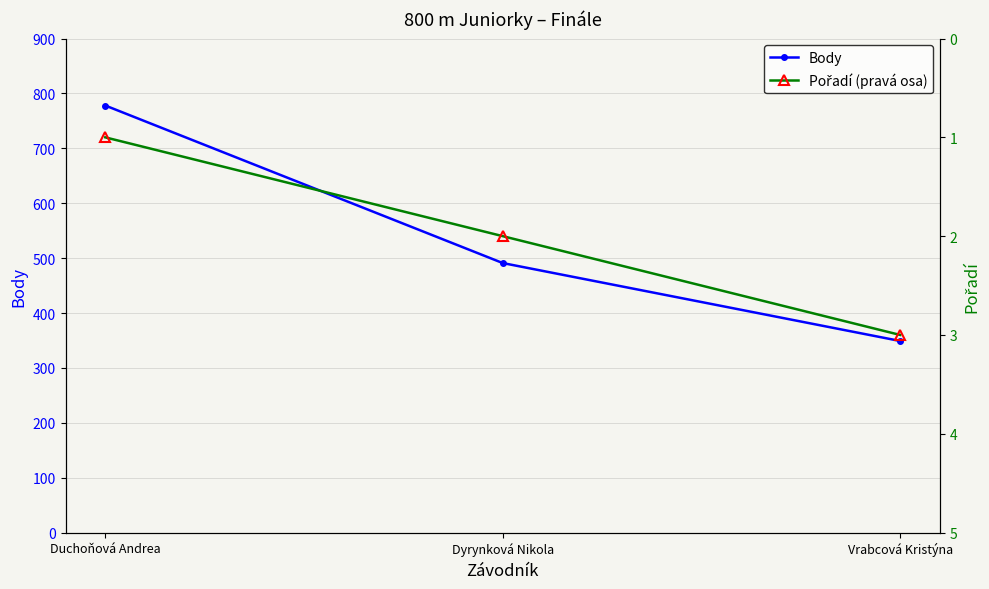

What is the sum of the Pořadí (pravá osa) values at Dyrynková Nikola and Duchoňová Andrea?

3